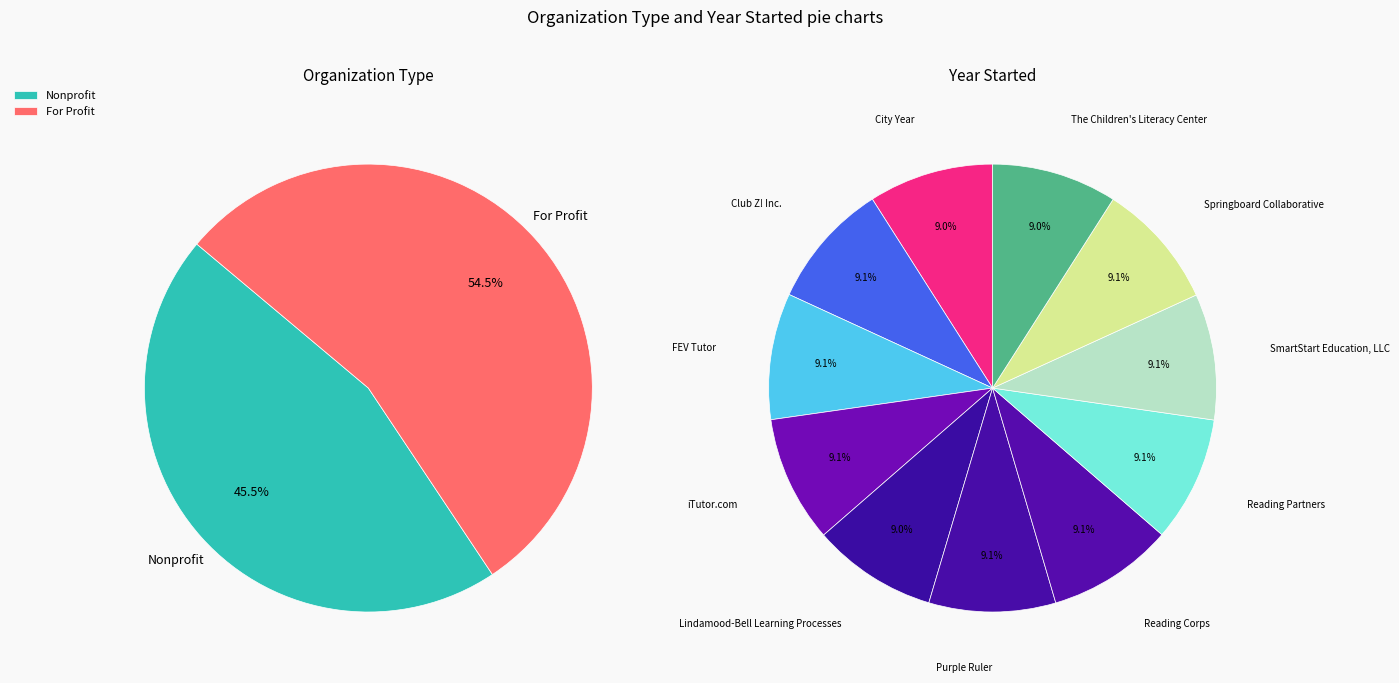

Does any single category account for the majority?

No